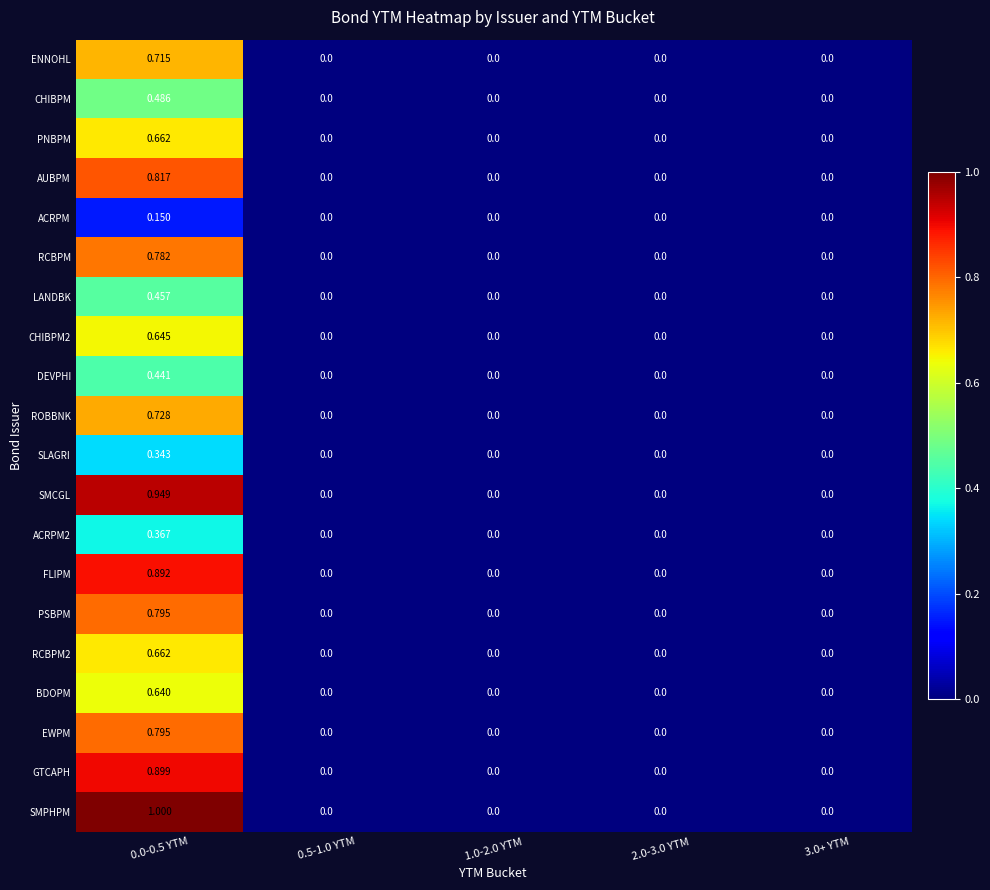

Which series changed the most between 0.0-0.5 YTM and 0.5-1.0 YTM?

SMPHPM